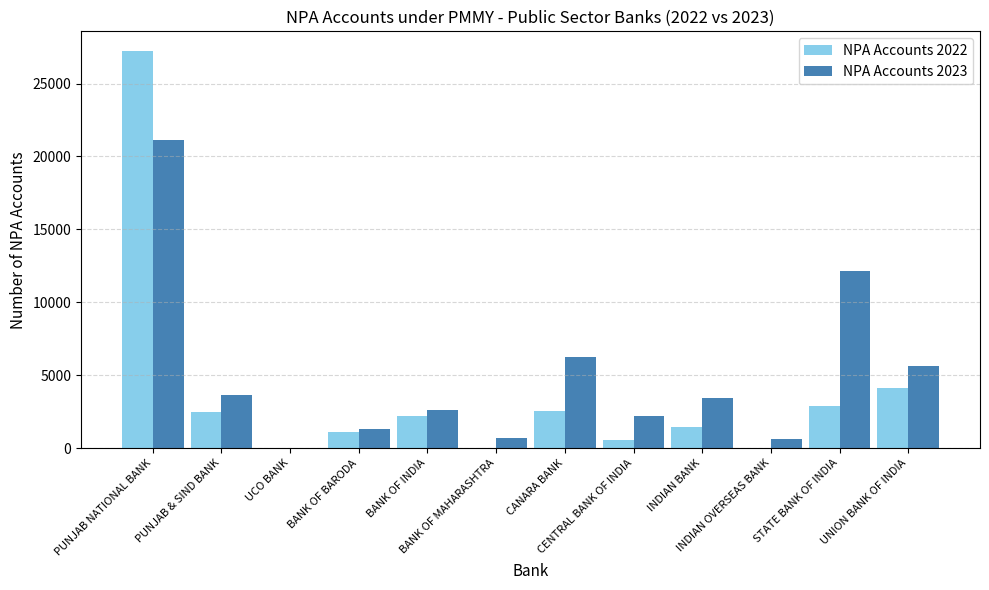

Which series has the largest total across all categories?

NPA Accounts 2023